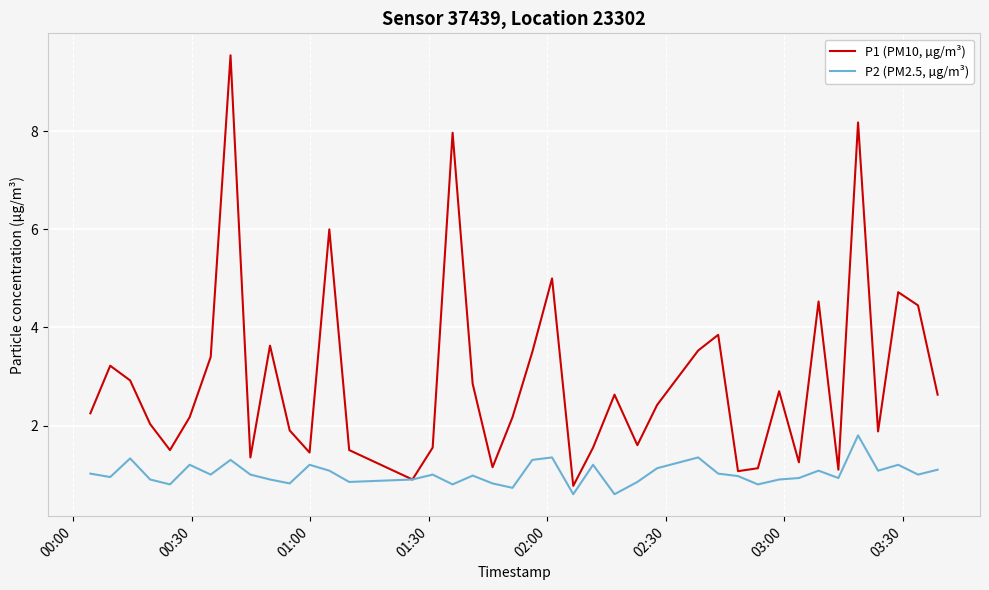

Rank the series by their average value, from highest to lowest.

P1 (PM10, µg/m³), P2 (PM2.5, µg/m³)